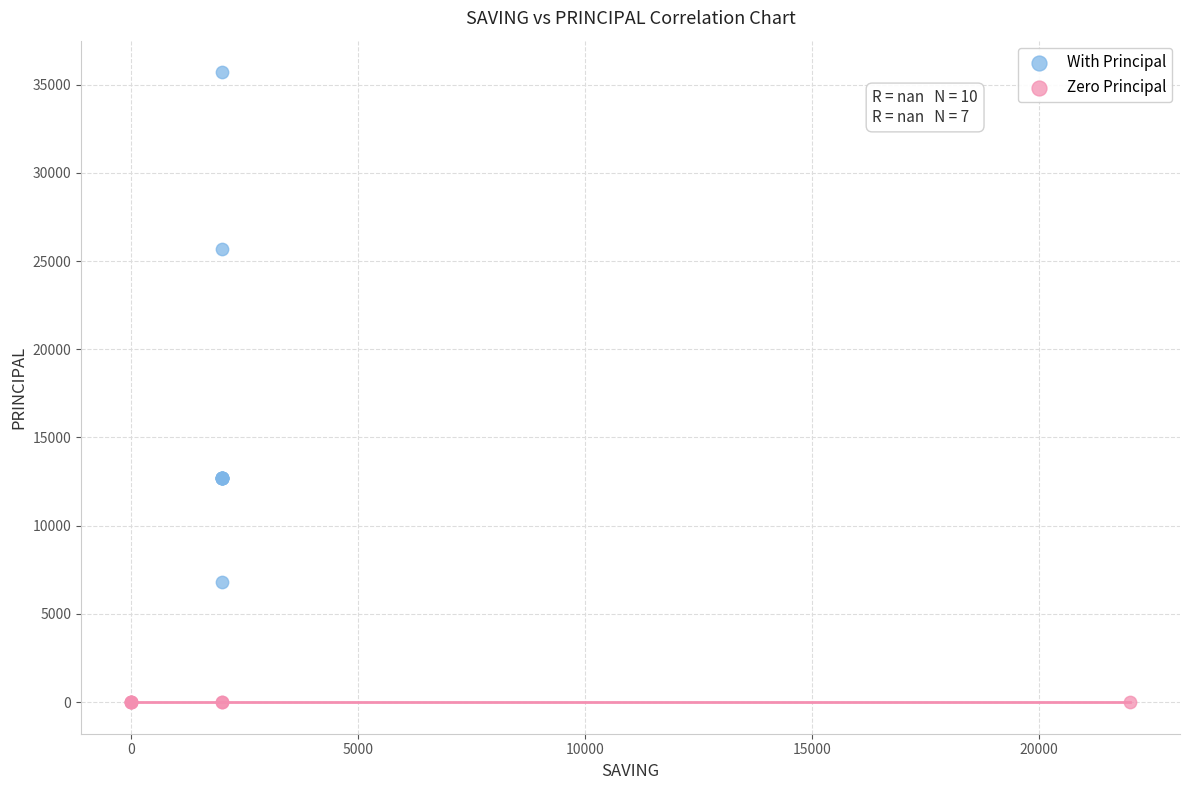

Which series reaches the minimum Y coordinate?

Zero Principal